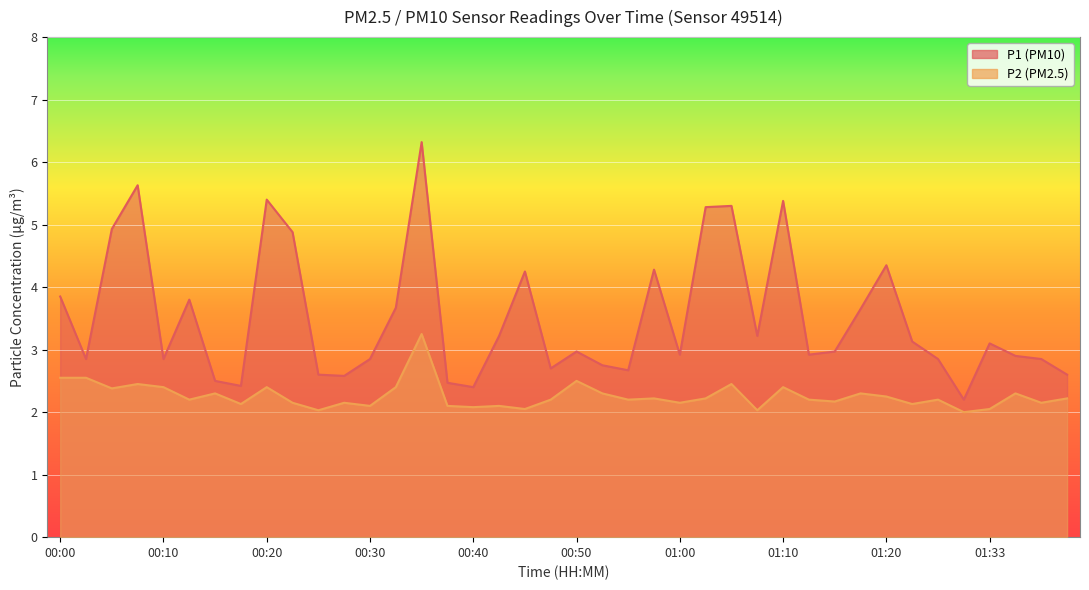

Which series has the largest range (max minus min)?

P1